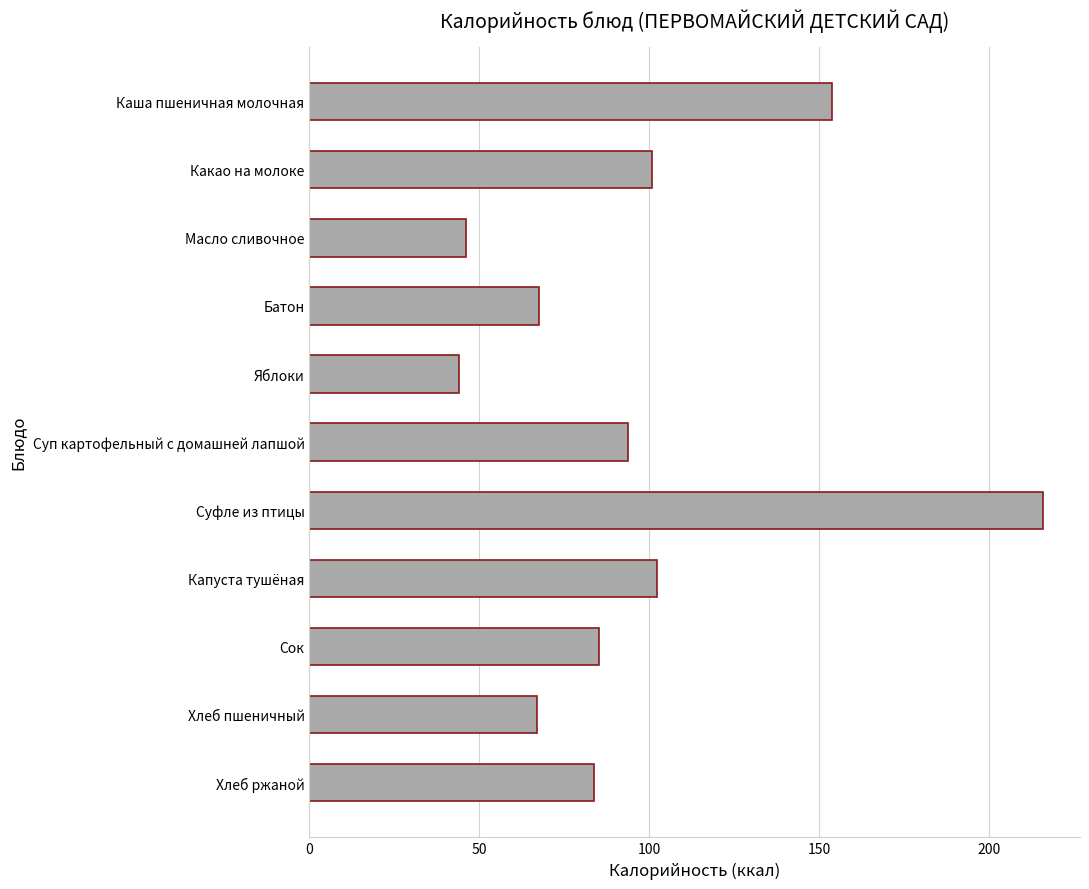

What is the average value?

96.4